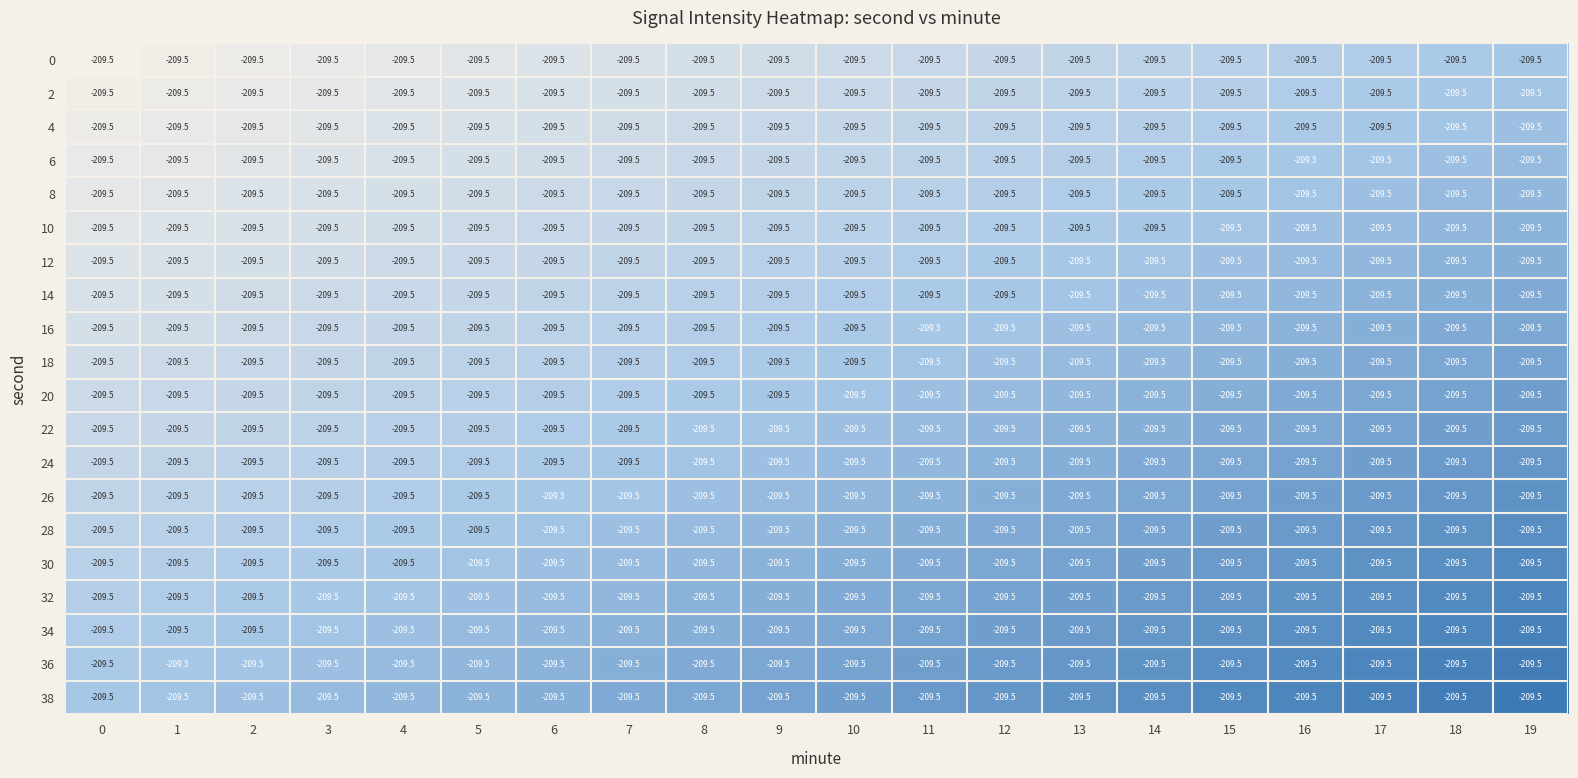

List the series in order of their peak value, highest first.

38, 36, 34, 32, 30, 28, 26, 24, 22, 20, 18, 16, 14, 12, 10, 8, 6, 4, 2, 0